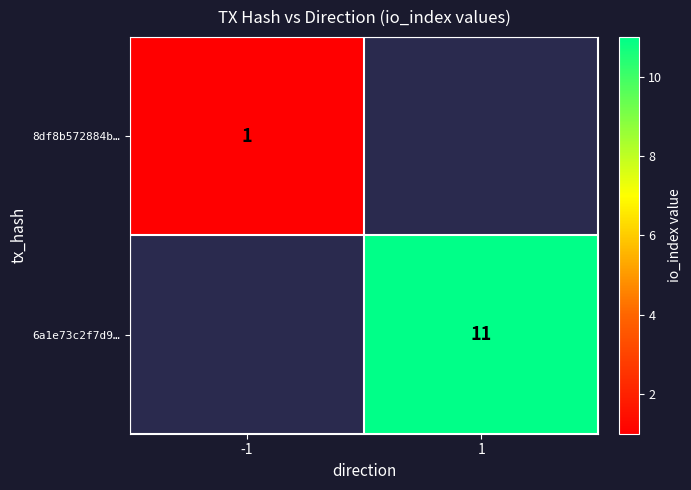

How many categories are shown in the chart?

2